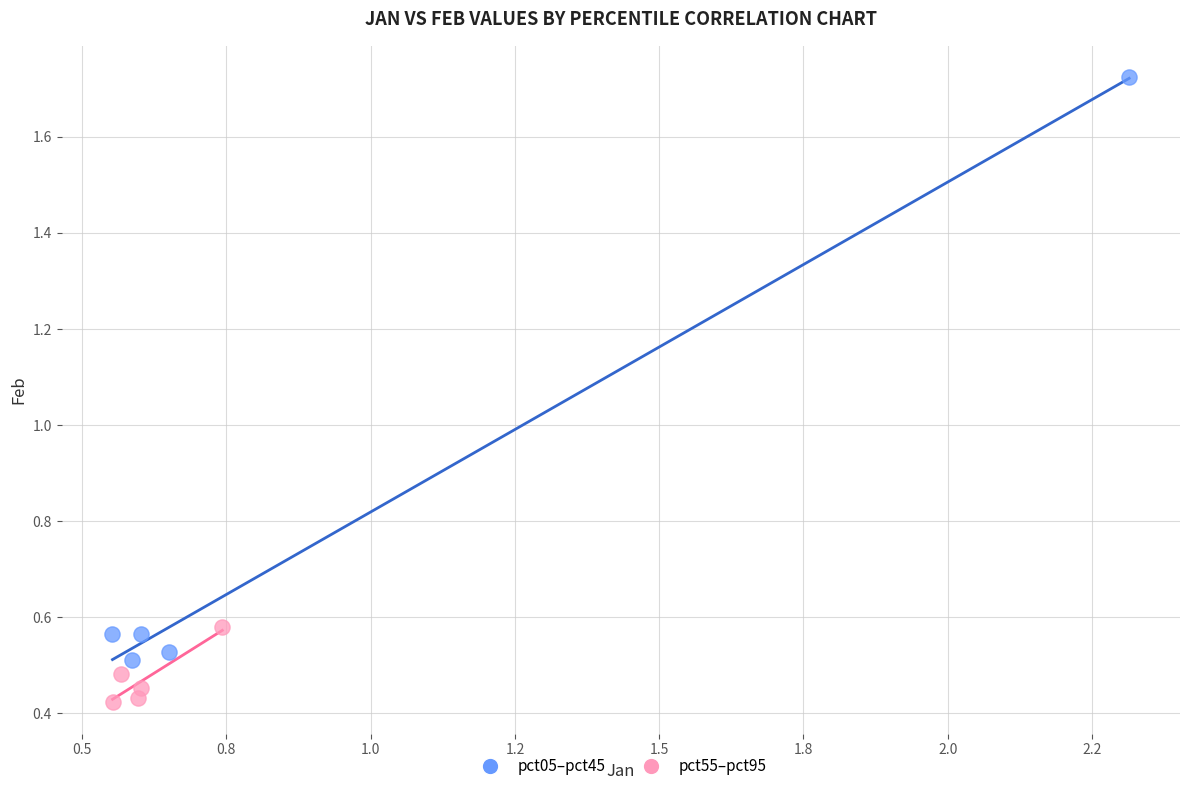

Which series reaches the minimum Y coordinate?

pct55–pct95